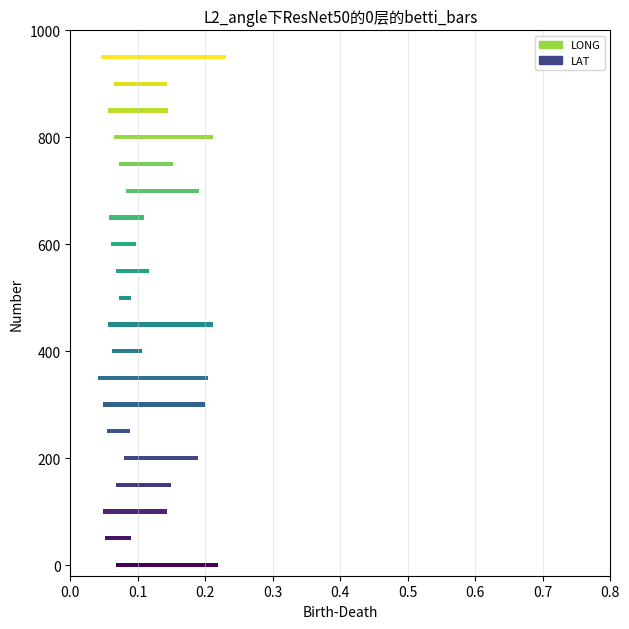

Rank the series by their average value, from highest to lowest.

LONG, LAT